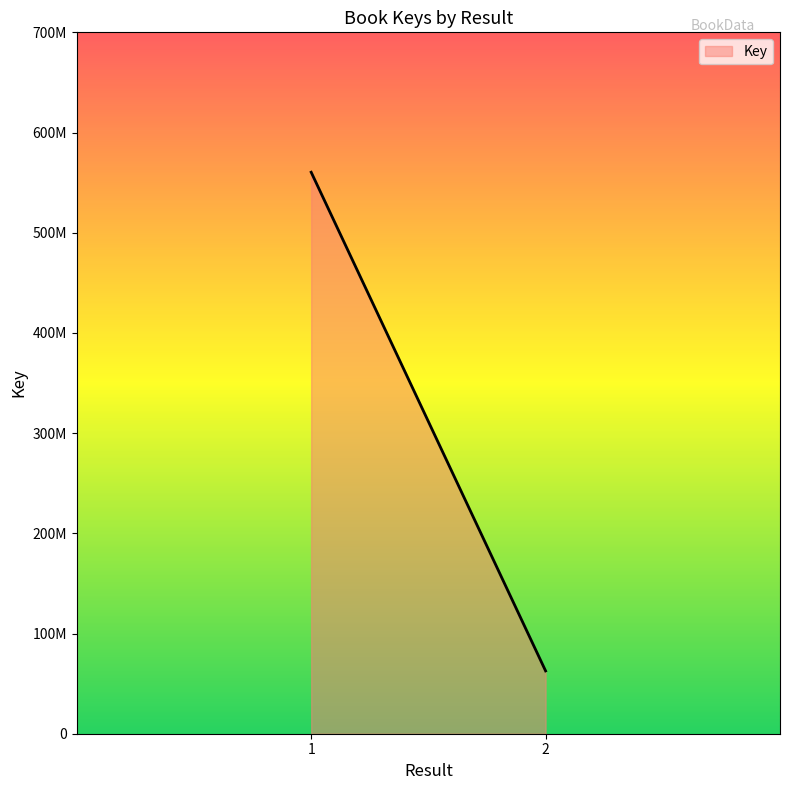

What is the average value?

311529256